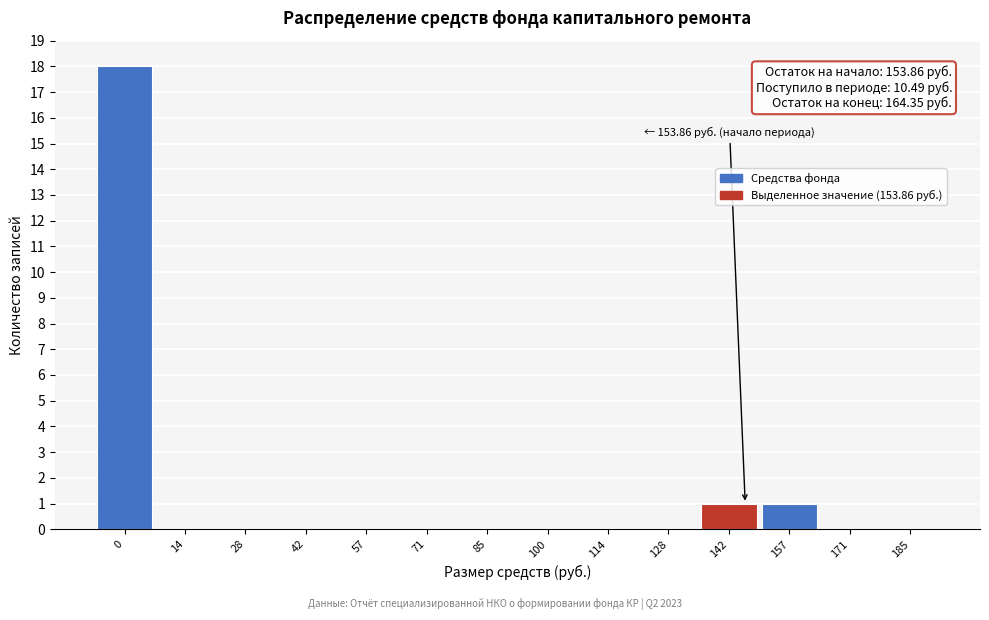

Reading right to left, list all the values displayed in this chart.

185=0	171=0	157=1	142=1	128=0	114=0	100=0	85=0	71=0	57=0	42=0	28=0	14=0	0=18